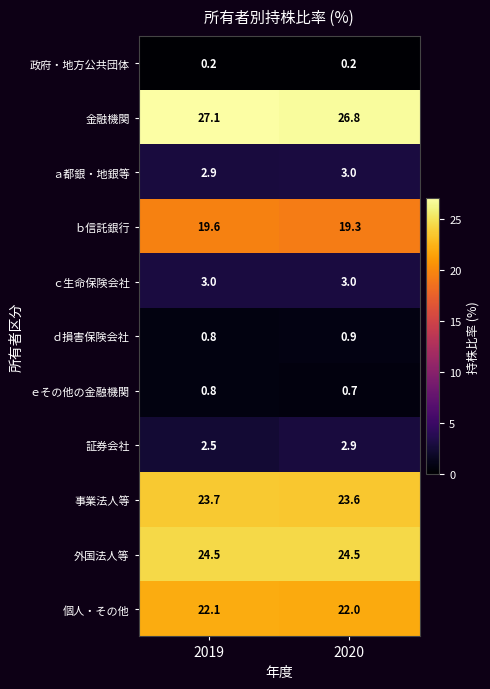

List the labels in order of ｅその他の金融機関 value, smallest first.

2020, 2019